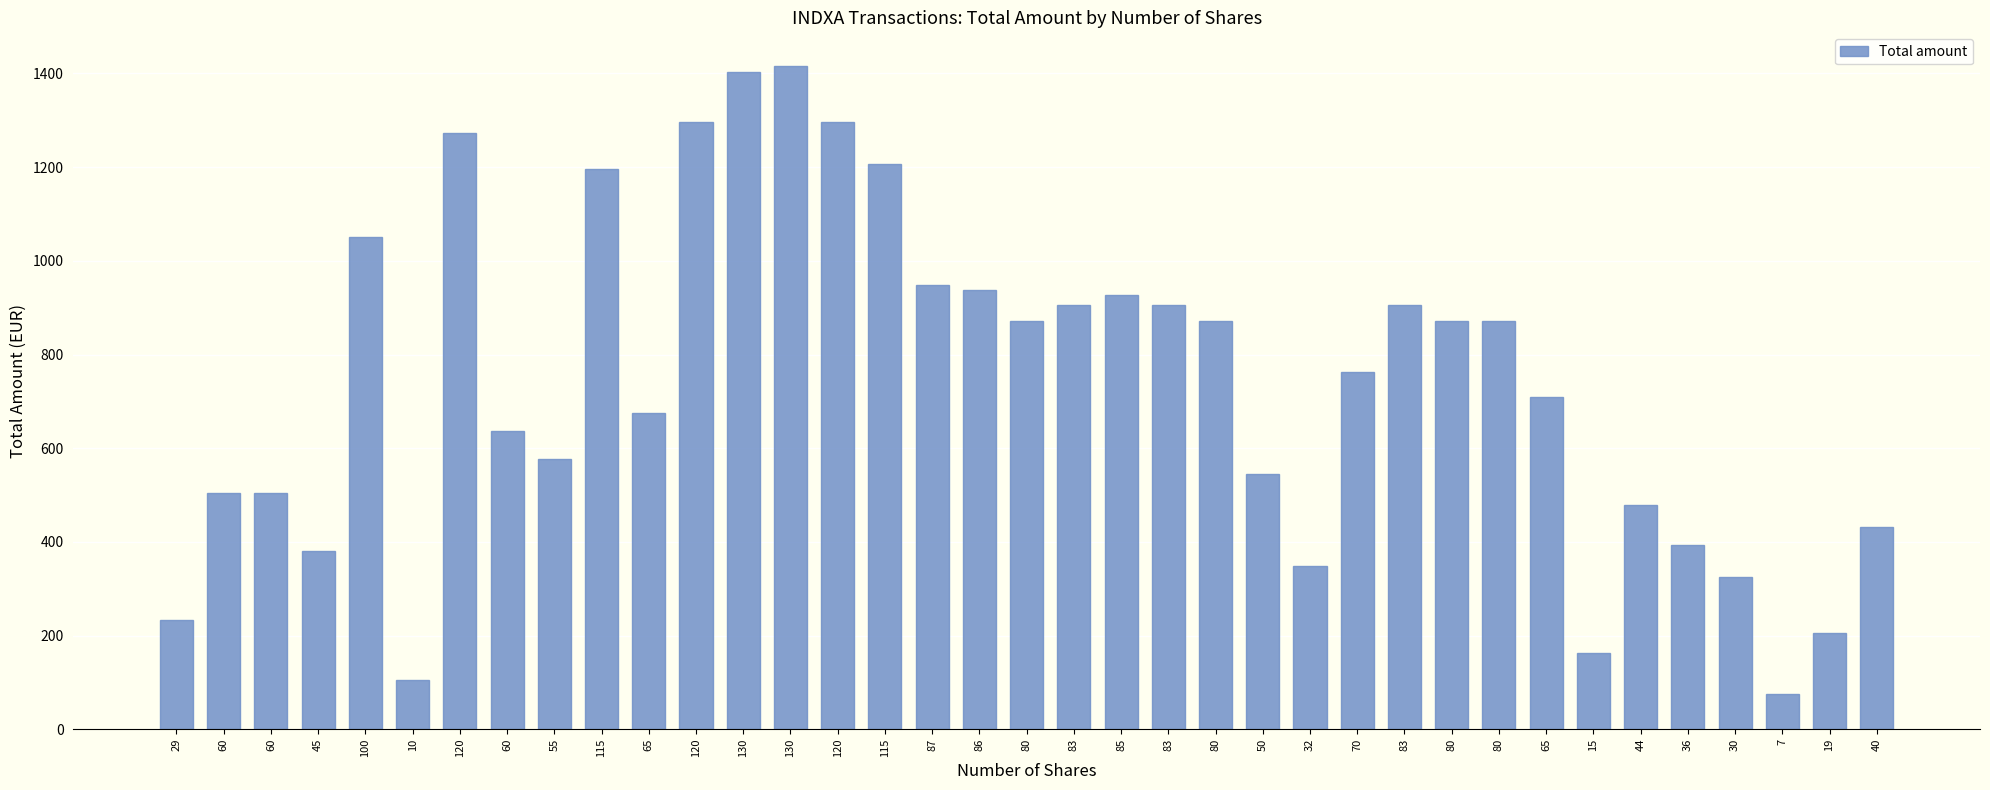

What is the sum of all values?

27206.6